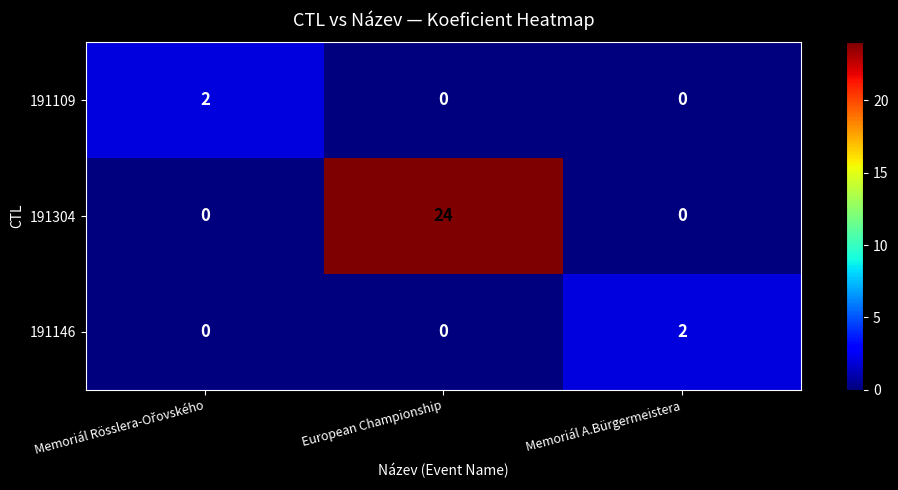

The value of 191146 at Memoriál A.Bürgermeistera is 1. True or false?

False